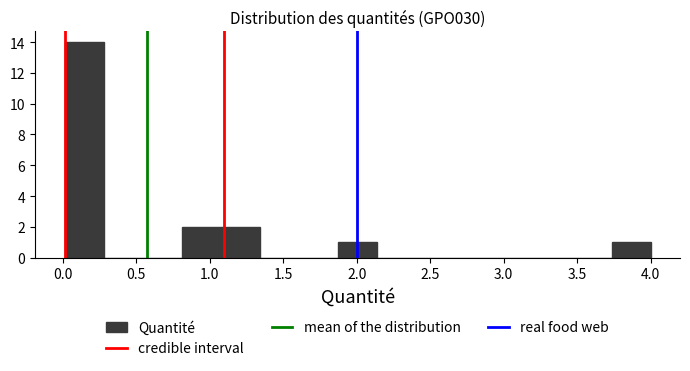

Reading left to right, list every bar in this chart as the range it spans on the x-axis followed by its height. Neither the bar edges nor the heights are printed on the chart, so give them approximately, as read against the axes.

0.00 to 0.30: 14
0.30 to 0.55: 0
0.55 to 0.80: 0
0.80 to 1.10: 2
1.10 to 1.35: 2
1.35 to 1.60: 0
1.60 to 1.85: 0
1.85 to 2.15: 1
2.15 to 2.40: 0
2.40 to 2.65: 0
2.65 to 2.95: 0
2.95 to 3.20: 0
3.20 to 3.45: 0
3.45 to 3.75: 0
3.75 to 4.00: 1